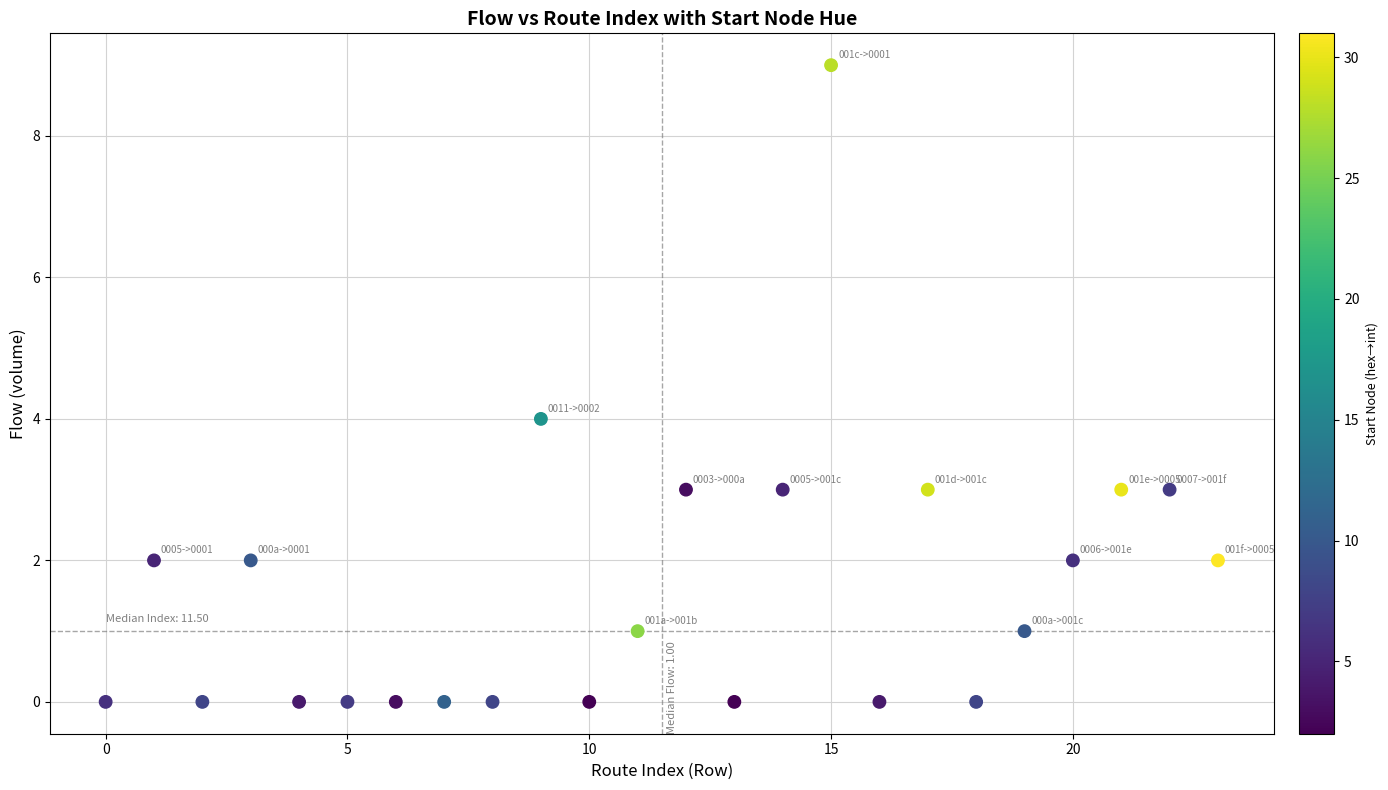

What is the range of Y values (max minus min)?

9